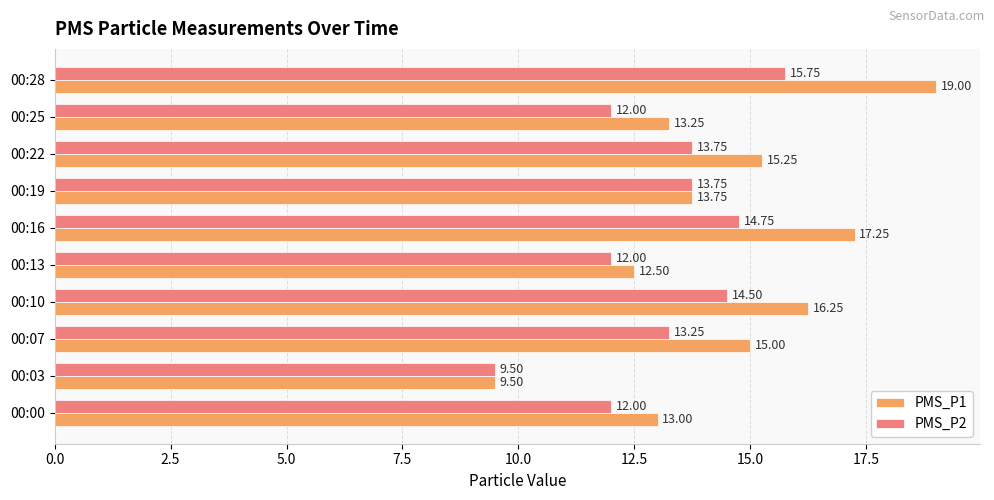

How many distinct data groups are displayed?

2